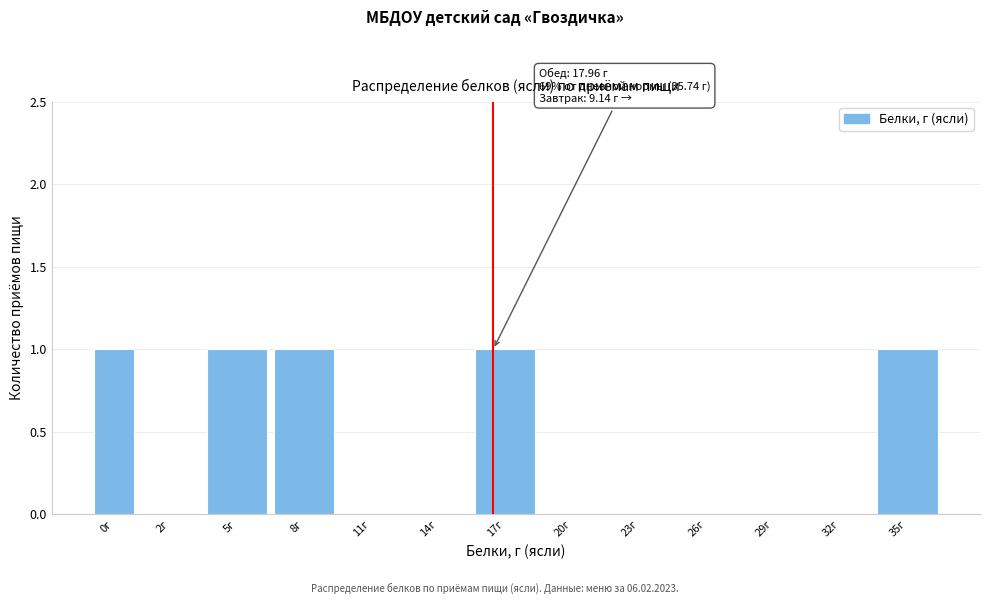

Reading left to right, transcribe all the data shown in this chart.

0г=1	2г=0	5г=1	8г=1	11г=0	14г=0	17г=1	20г=0	23г=0	26г=0	29г=0	32г=0	35г=1